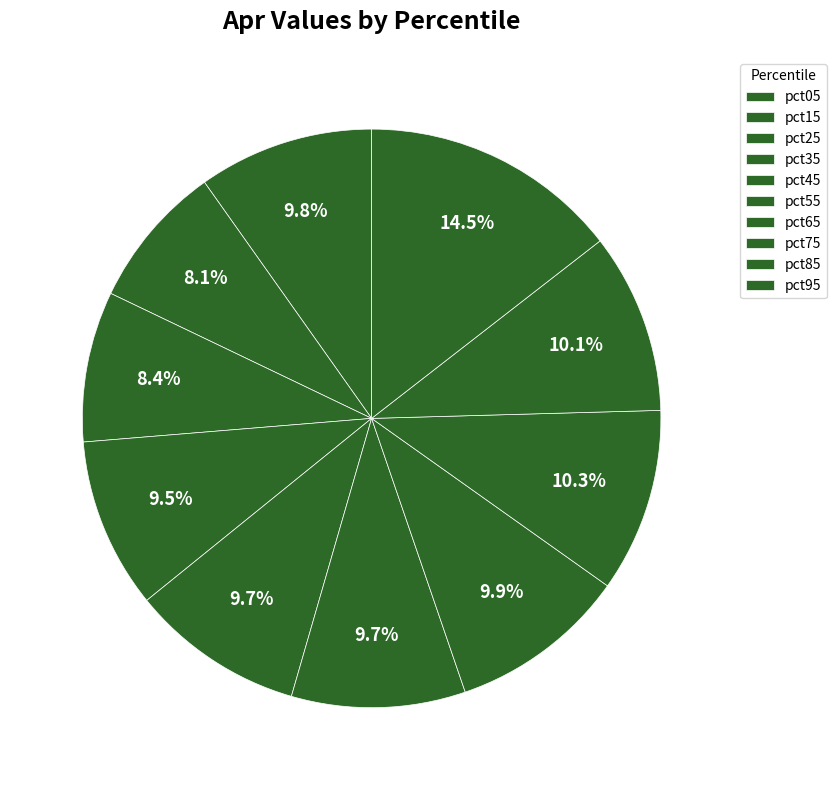

Does pct55 represent more than half of the total?

No